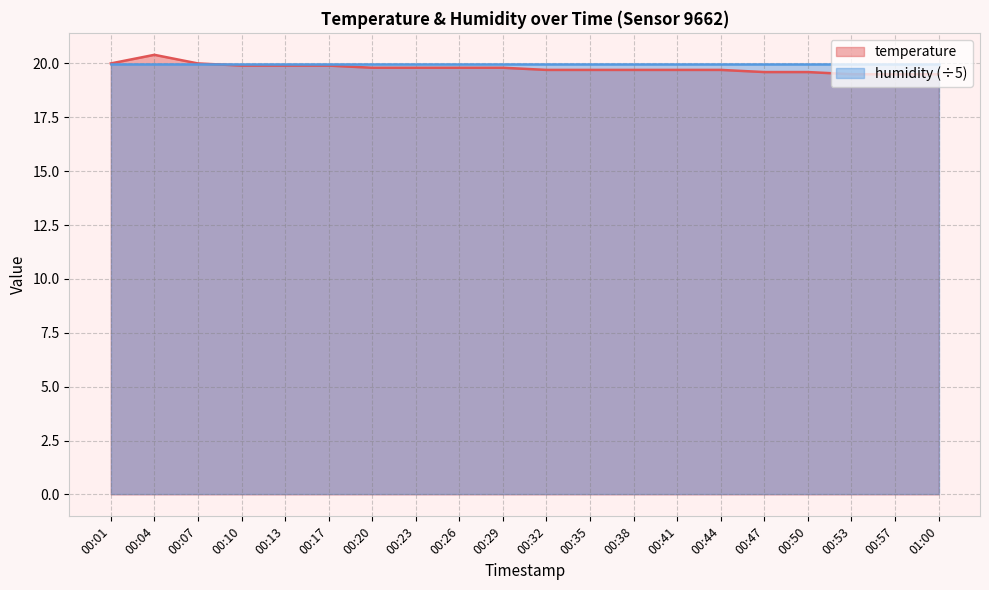

Where is the first local maximum?

00:04